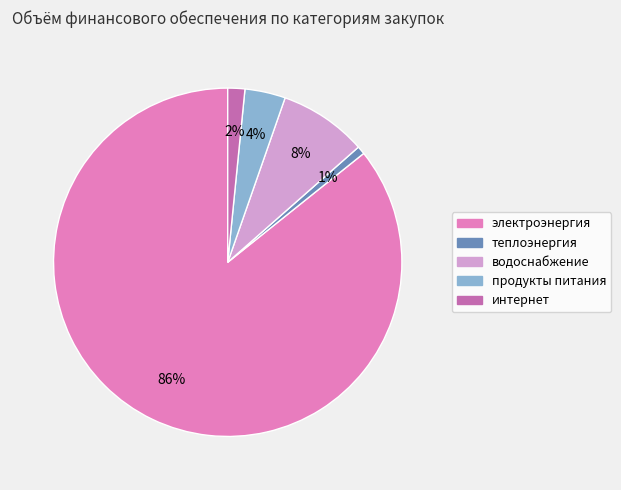

What percentage is the интернет slice, to the nearest percent?

2%